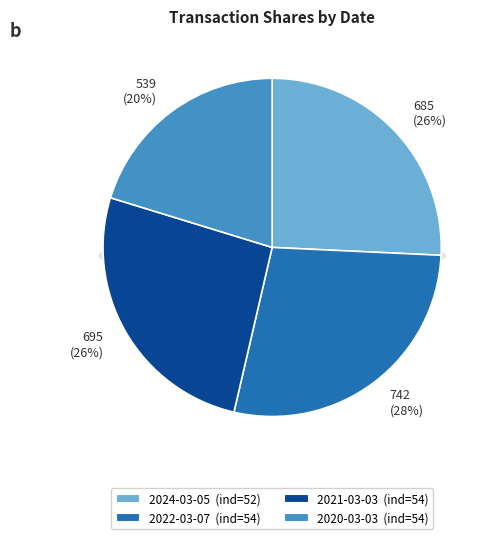

True or false: 2020-03-03 accounts for 20% of the total.

True